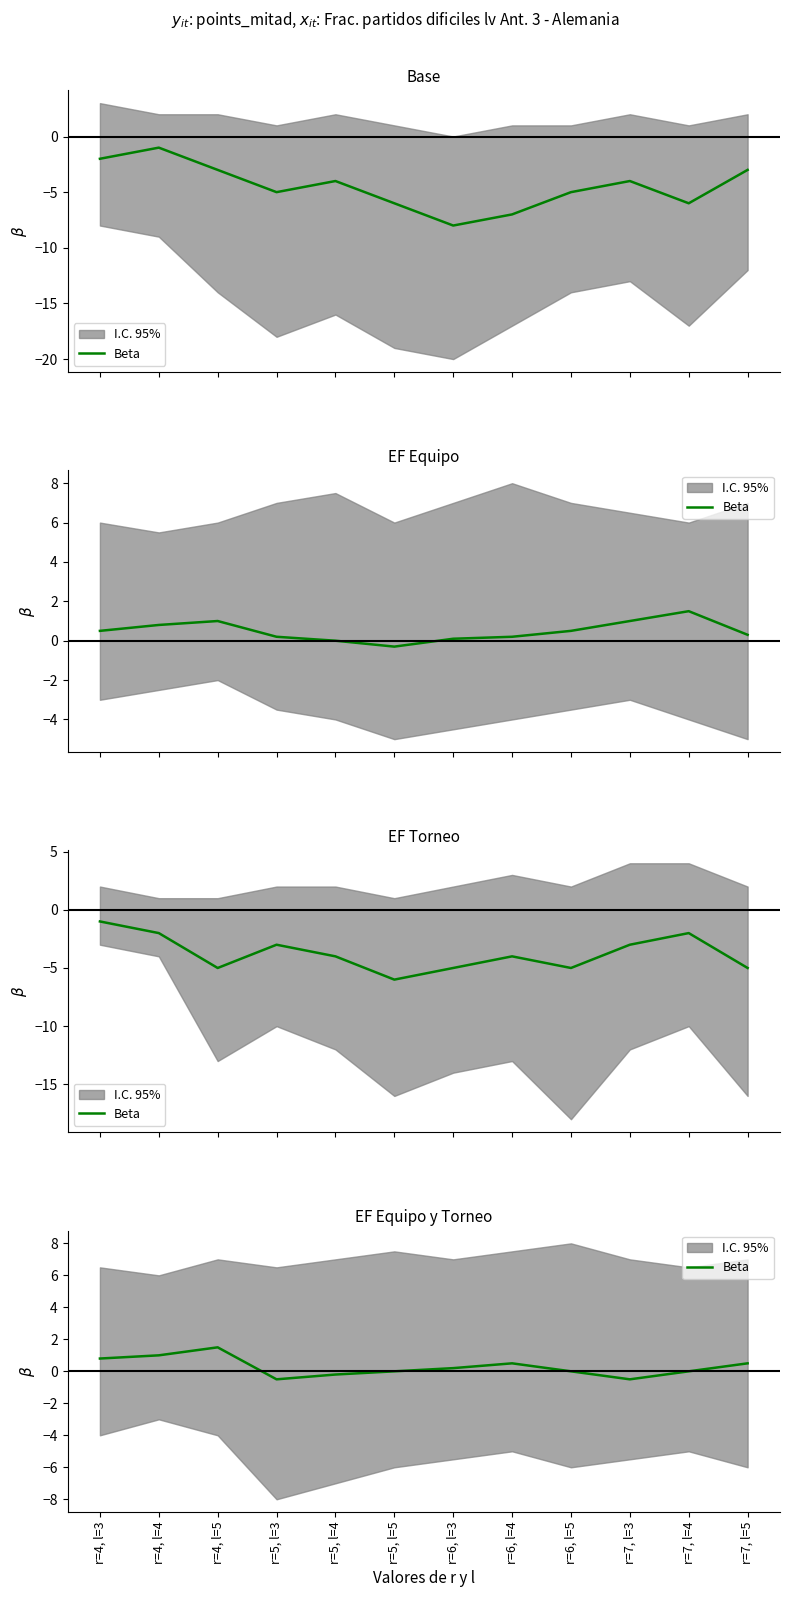

How many data points are above 0?

6